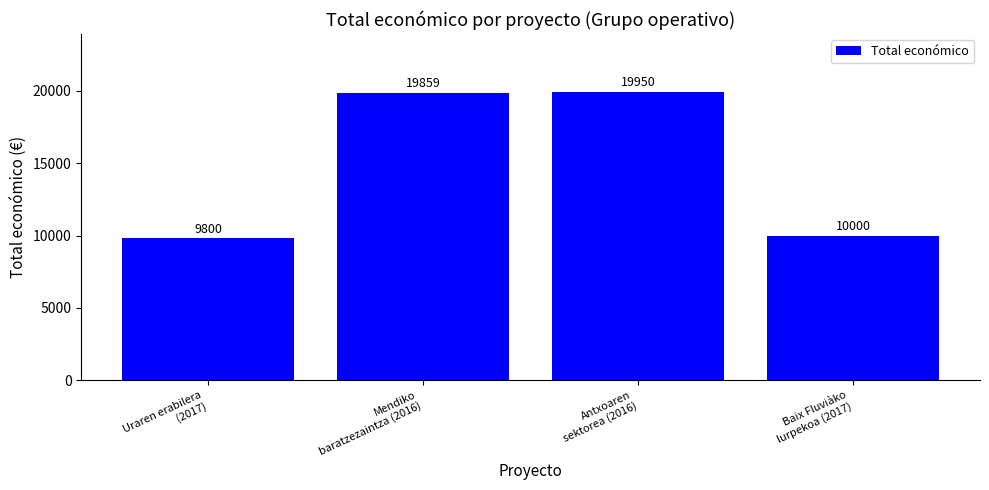

What is the value of the 1st bar from the left?

9800